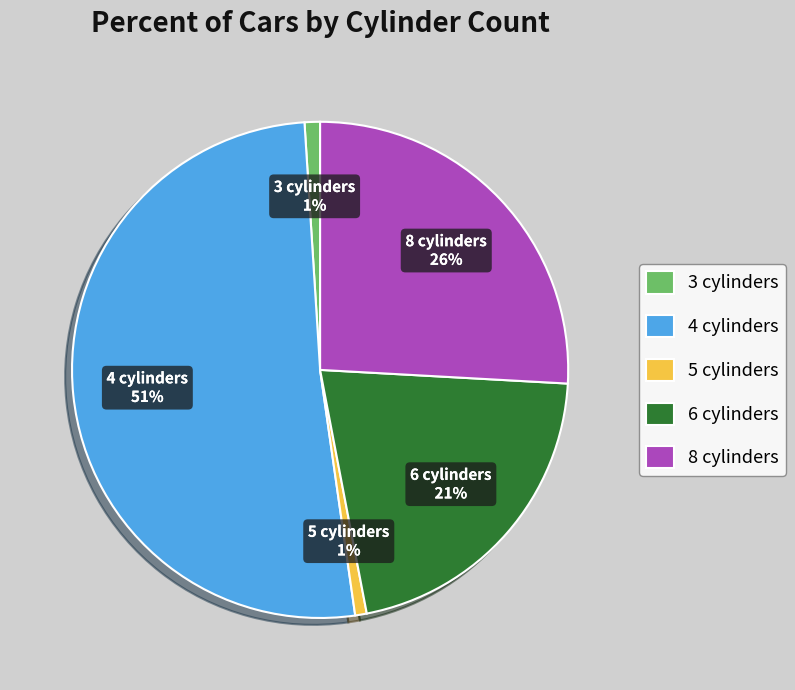

To the nearest percent, what percentage of the pie is 4 cylinders?

51%